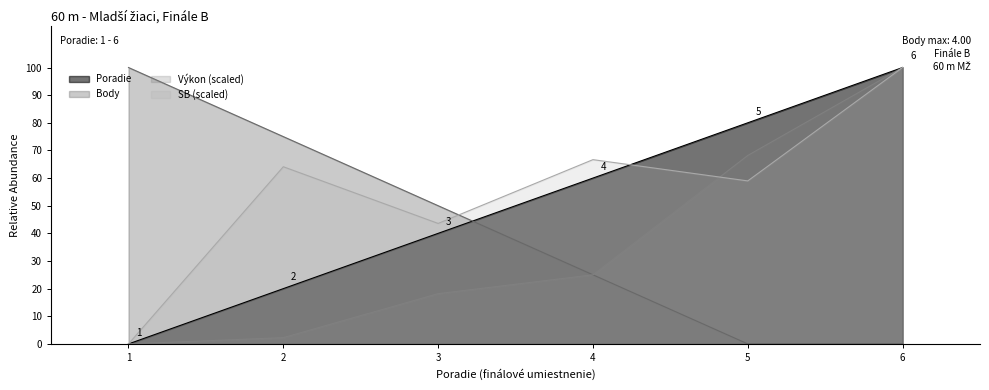

What is the difference between the highest and lowest values at 4?

41.7